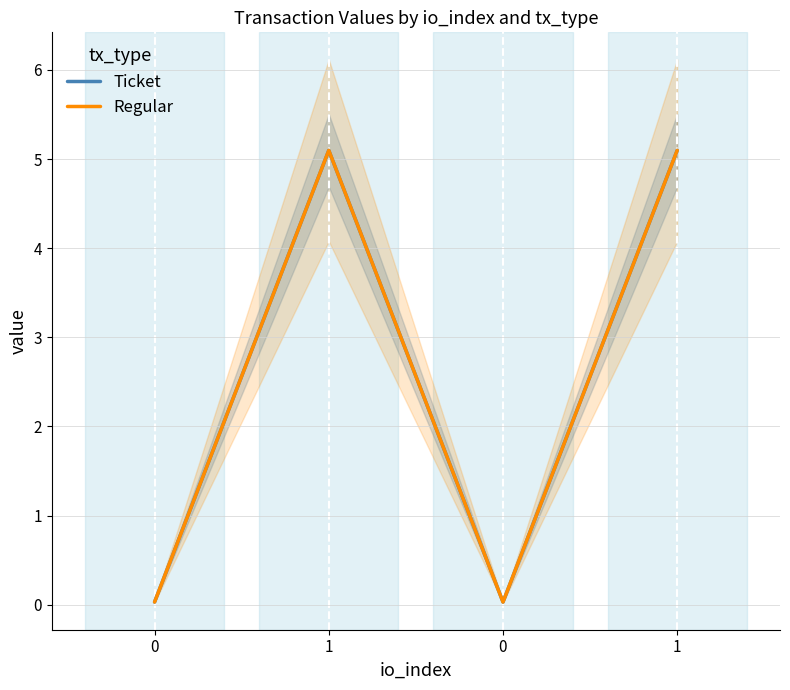

True or false: Ticket has a value of 1.4 at 1.

False